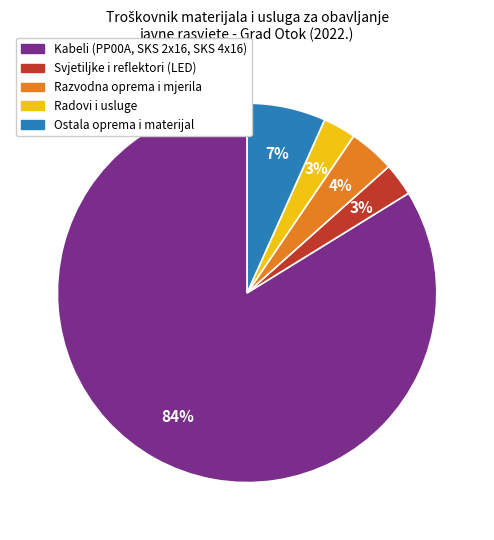

What is the largest slice in the pie chart?

Kabeli (PP00A, SKS 2x16, SKS 4x16)